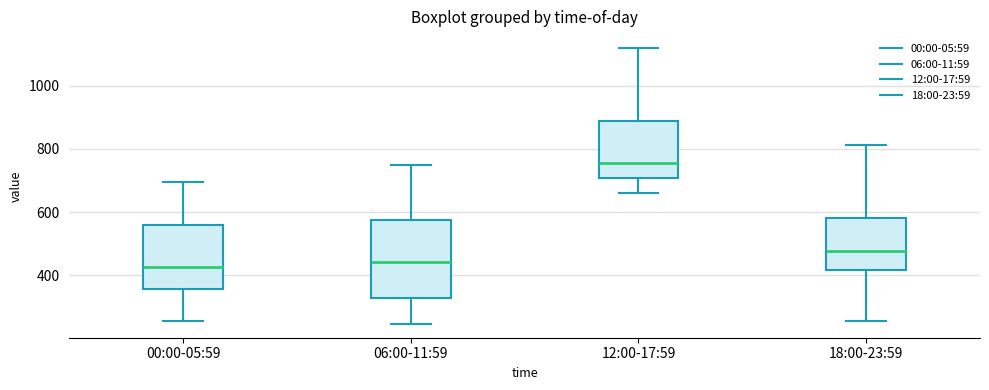

Reading left to right, transcribe this box plot: for each box, give where its median line is, the range the box spans, and where its two whiskers end, as read against the y-axis. The values are not printed on the chart, so give them approximately, as read against the axis.

00:00-05:59: median 420, box 360 to 560, whiskers 260 to 700
06:00-11:59: median 440, box 320 to 580, whiskers 240 to 740
12:00-17:59: median 760, box 700 to 880, whiskers 660 to 1120
18:00-23:59: median 480, box 420 to 580, whiskers 260 to 820